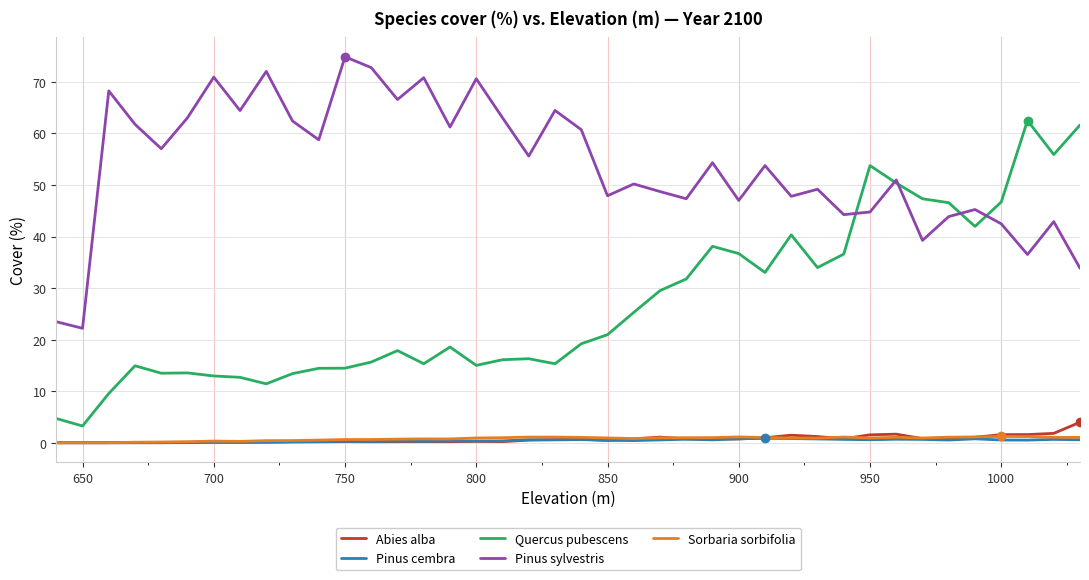

Which series has the largest total across all categories?

Pinus sylvestris